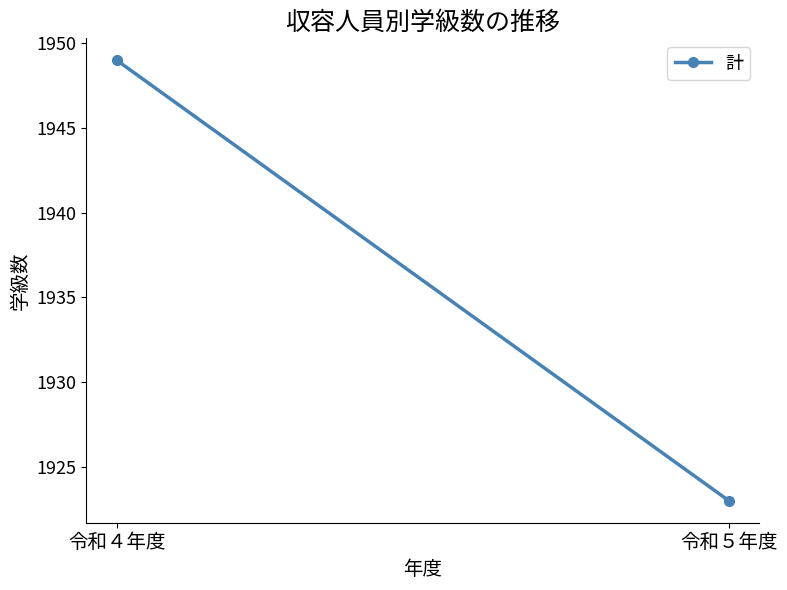

Read the value at 令和５年度, to the nearest 10.

1920